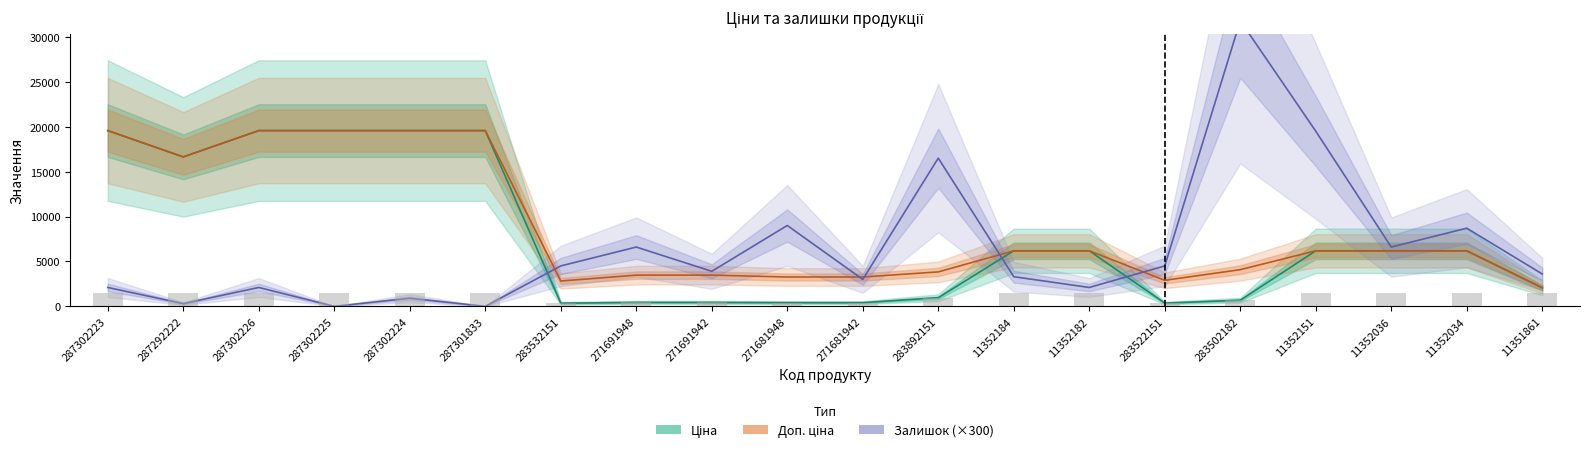

Reading left to right, list all the values displayed in this chart.

Ціна: 287302223=19564.9	287292222=16636.8	287302226=19564.9	287302225=19564.9	287302224=19564.9	287301833=19564.9	283532151=352.6	271691948=434.3	271691942=434.3	271681948=408.2	271681942=408.2	283892151=958.4	11352184=6182.6	11352182=6182.6	283522151=362.1	283502182=680.4	11352151=6182.6	11352036=6182.6	11352034=6182.6	11351861=2066.2
Доп. ціна: 287302223=19564.9	287292222=16636.8	287302226=19564.9	287302225=19564.9	287302224=19564.9	287301833=19564.9	283532151=2821.2	271691948=3474.1	271691942=3474.1	271681948=3265.8	271681942=3265.8	283892151=3833.8	11352184=6182.6	11352182=6182.6	283522151=2896.6	283502182=4082.3	11352151=6182.6	11352036=6182.6	11352034=6182.6	11351861=2066.0
Залишок (×300): 287302223=2100.0	287292222=300.0	287302226=2100.0	287302225=0.0	287302224=900.0	287301833=0.0	283532151=4500.0	271691948=6600.0	271691942=3900.0	271681948=9000.0	271681942=3000.0	283892151=16500.0	11352184=3300.0	11352182=2100.0	283522151=4500.0	283502182=31800.0	11352151=19500.0	11352036=6600.0	11352034=8700.0	11351861=3600.0